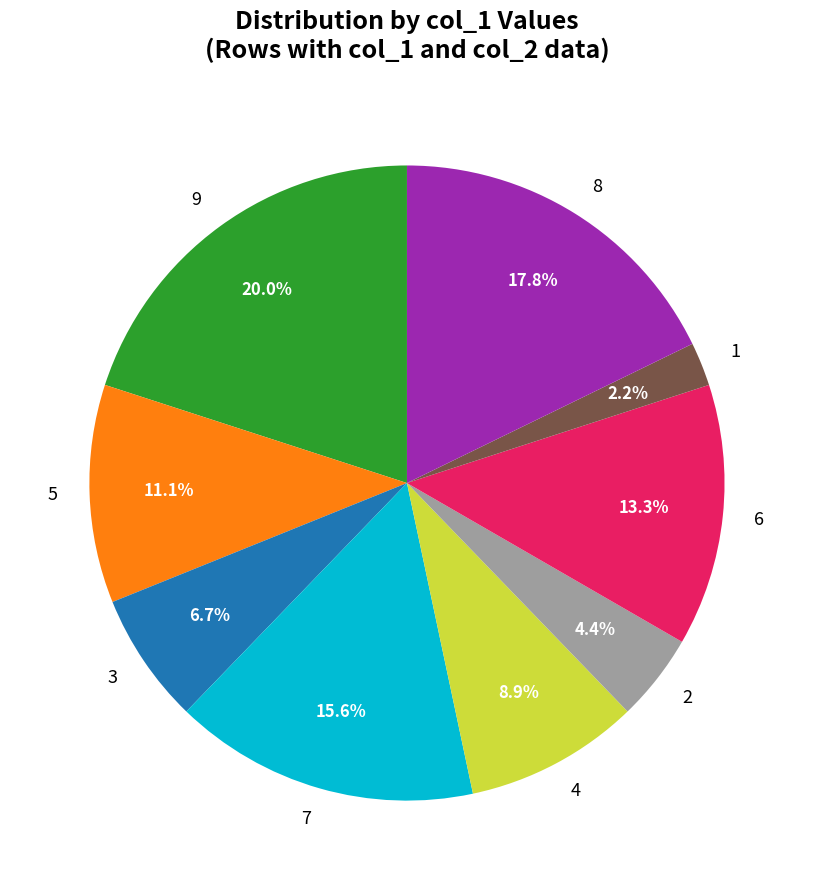

What percentage do 4 and 1 together represent?

11.1%